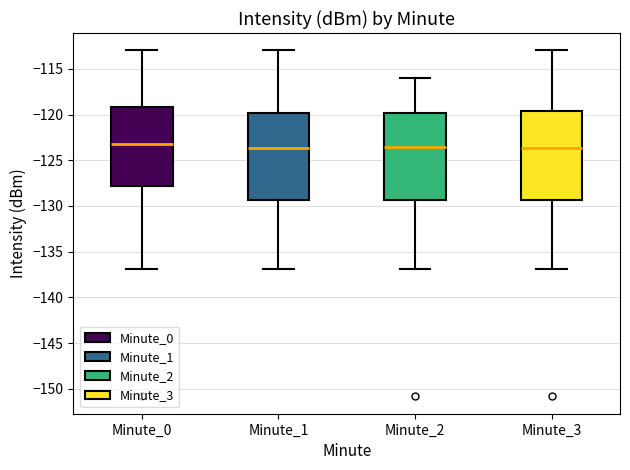

Where does the median line of the box for Minute_3 sit on the y-axis? The values are not printed on the chart, so give them approximately, as read against the axis.

-123.5